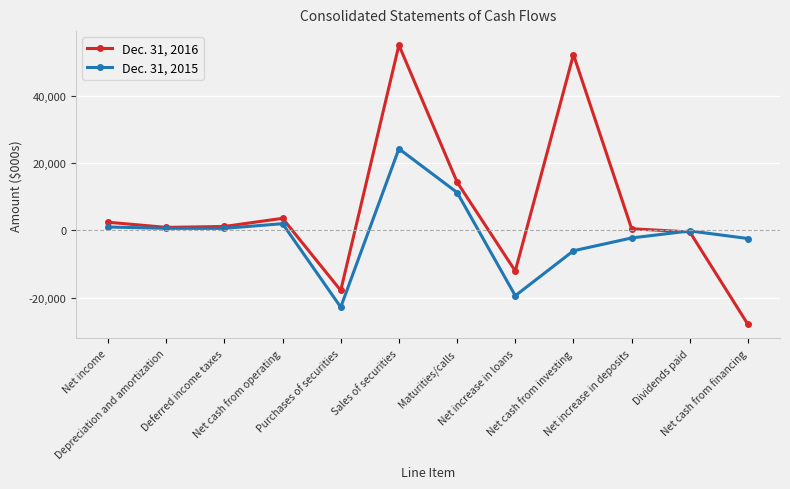

At Net cash from operating, list the series in order from smallest to largest.

Dec. 31, 2015, Dec. 31, 2016